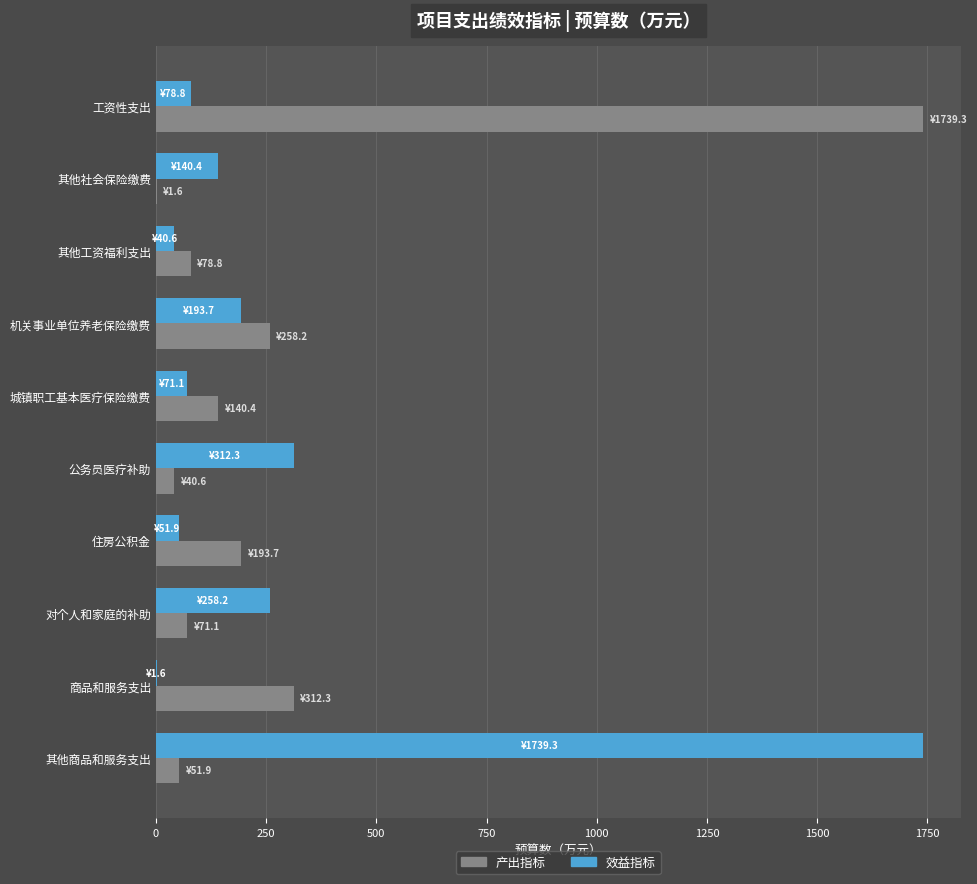

What are all the series names shown in the legend?

产出指标, 效益指标